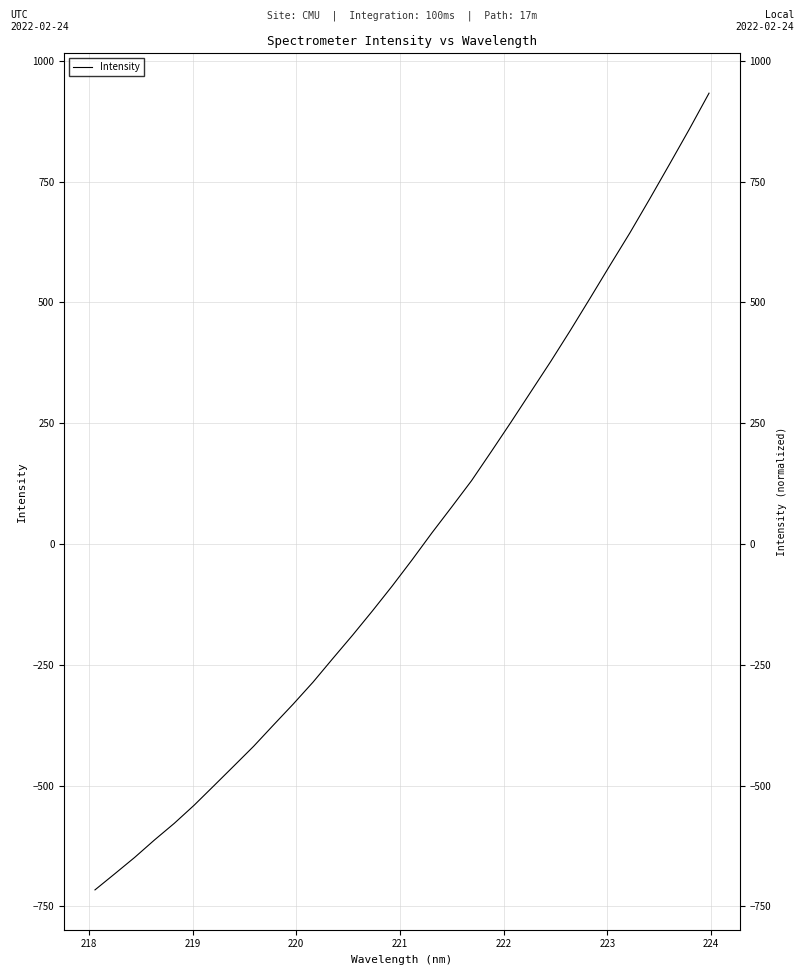

How many negative values are there?

17